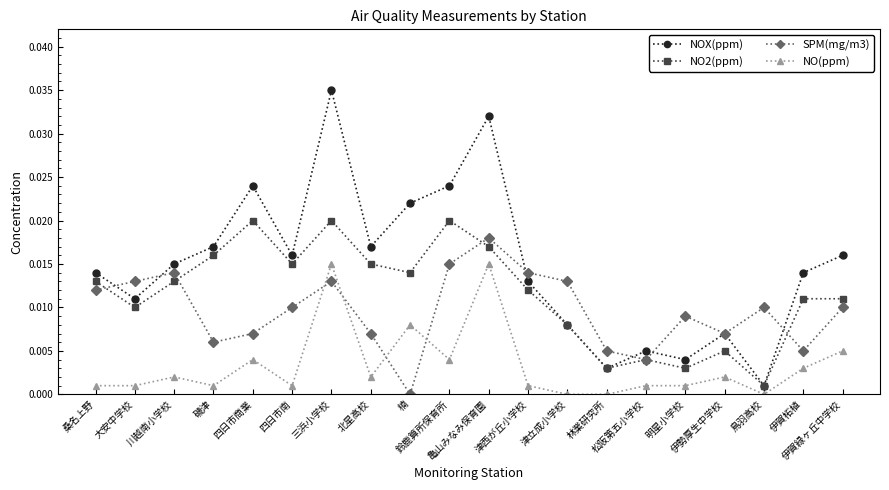

In SPM(mg/m3), how many points are higher than both neighbors (excluding endpoints)?

5